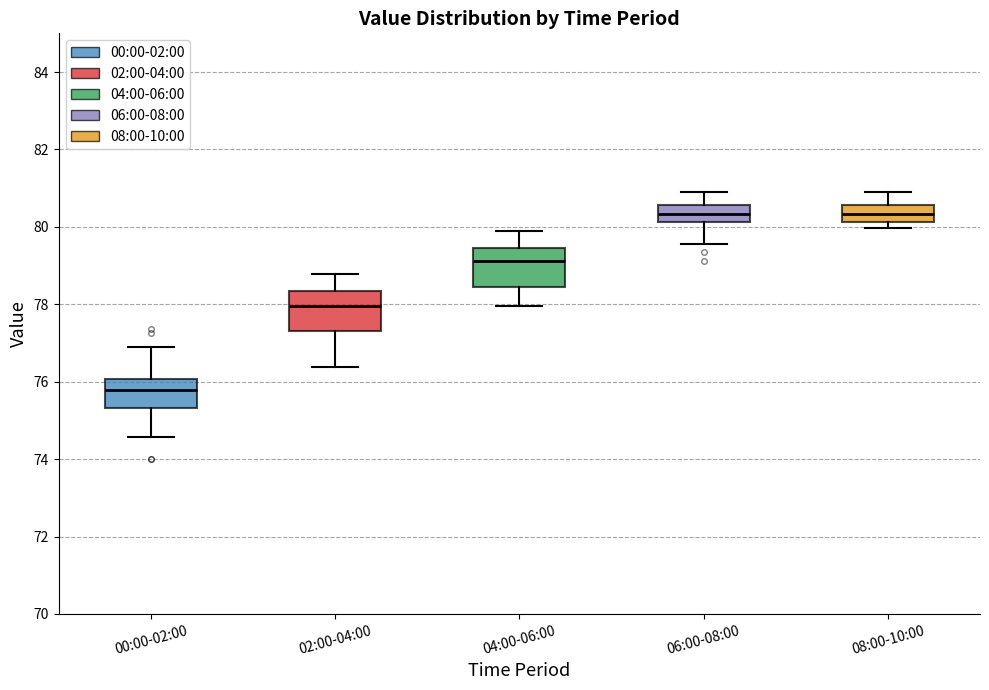

Where is the lower edge of the box for 08:00-10:00 on the y-axis? The values are not printed on the chart, so give them approximately, as read against the axis.

80.2